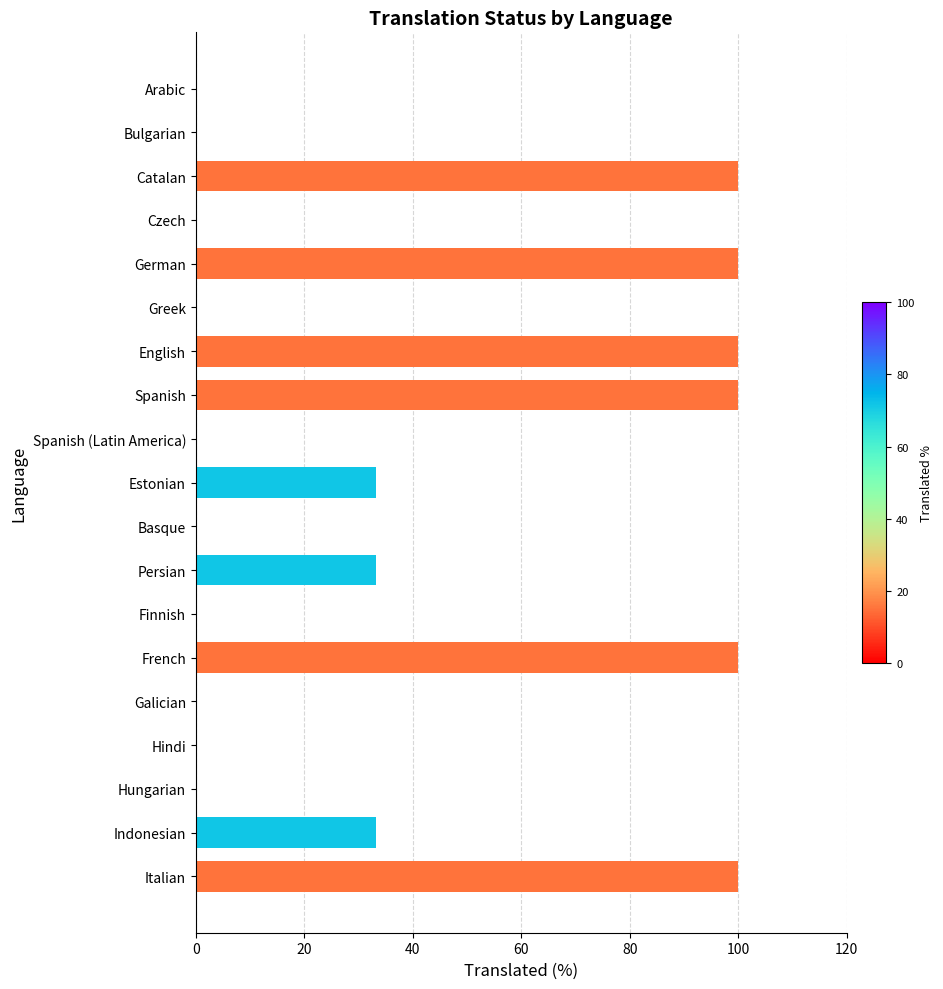

The value at Galician is 0.0. True or false?

True